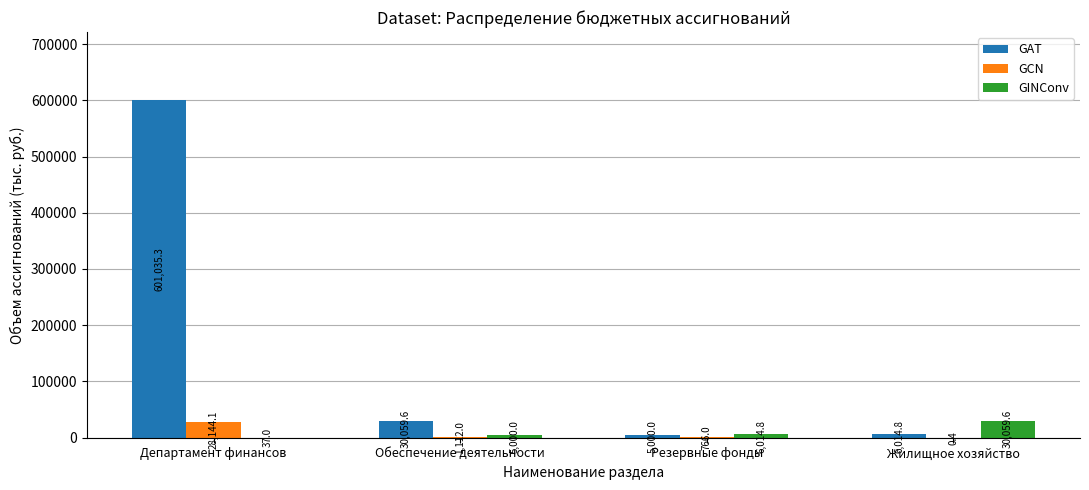

How many groups of bars are there?

4